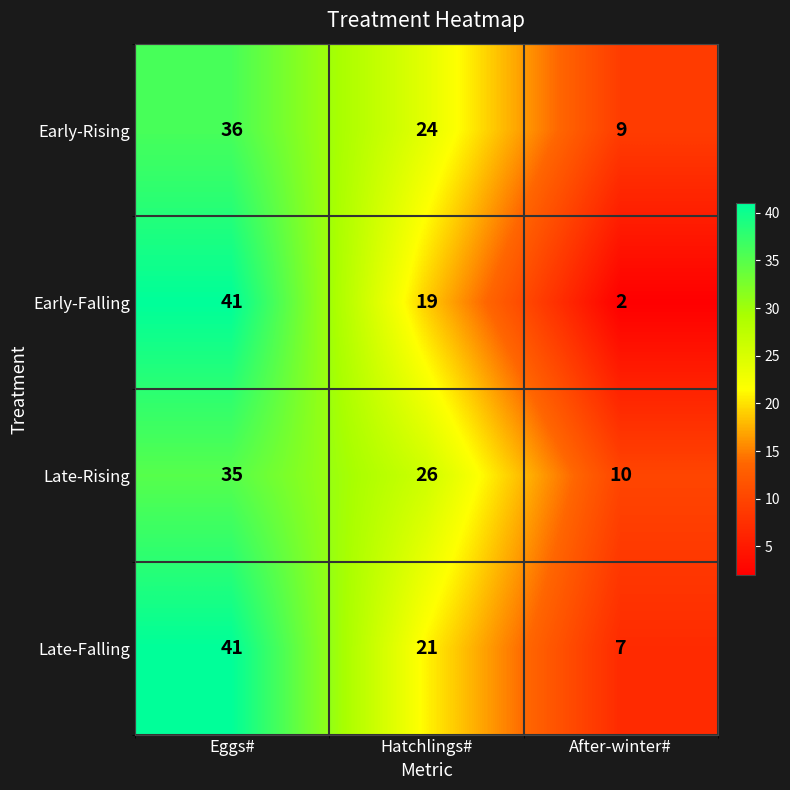

Reading left to right, what are all the values shown in this chart?

Early-Rising: 36	24	9
Early-Falling: 41	19	2
Late-Rising: 35	26	10
Late-Falling: 41	21	7